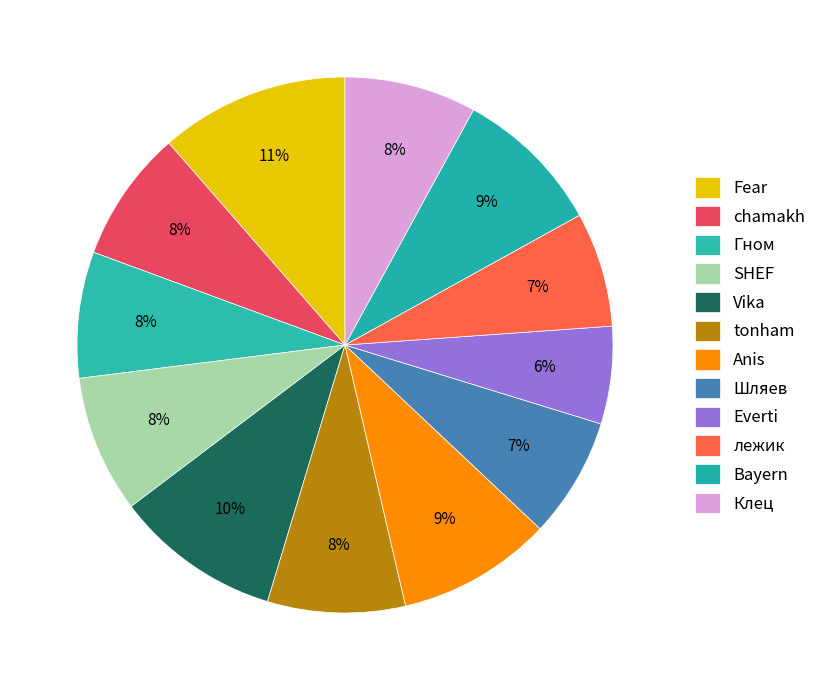

To the nearest percent, what percentage of the pie is SHEF?

8%